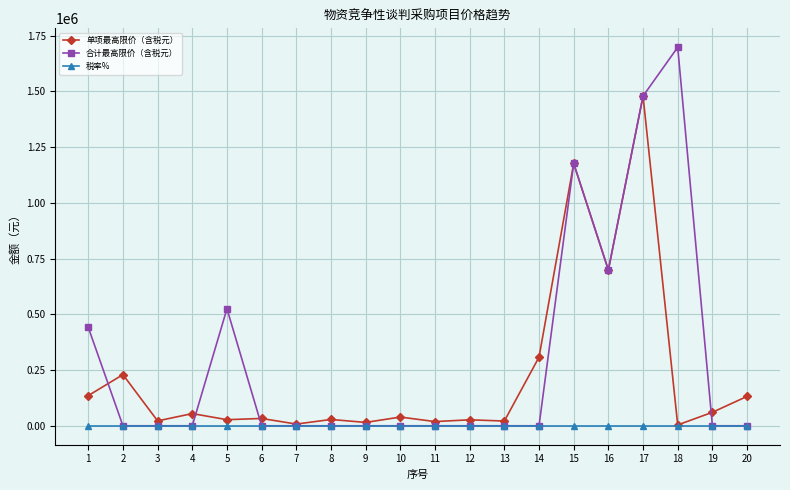

What is the total value across all series at 10?

39133.0